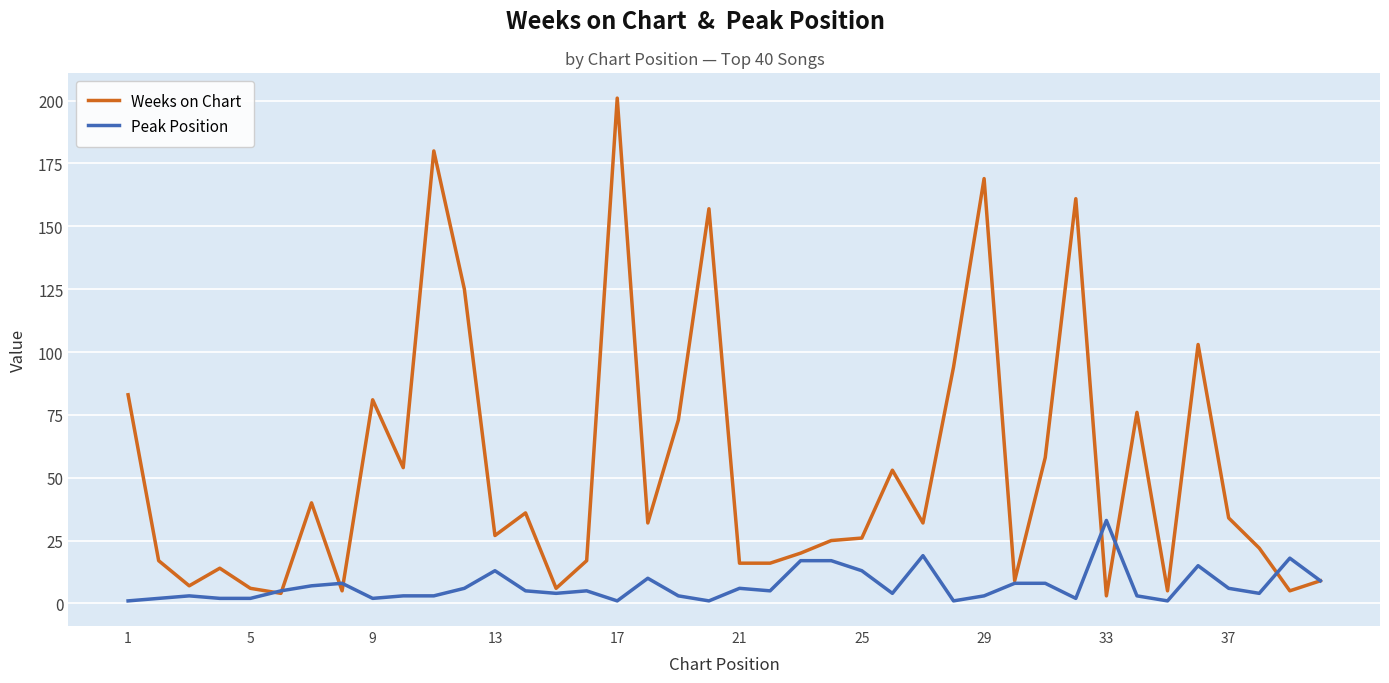

List the series in order of their overall mean, highest first.

Weeks on Chart, Peak Position